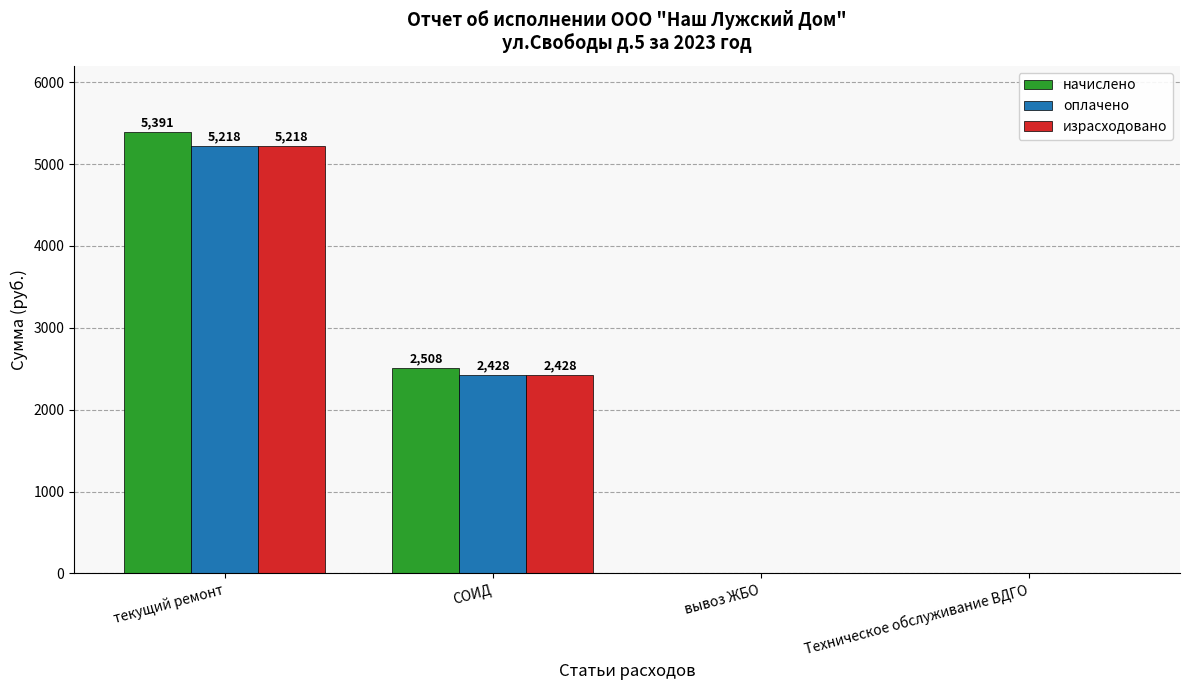

What is the sum of all начислено values?

7899